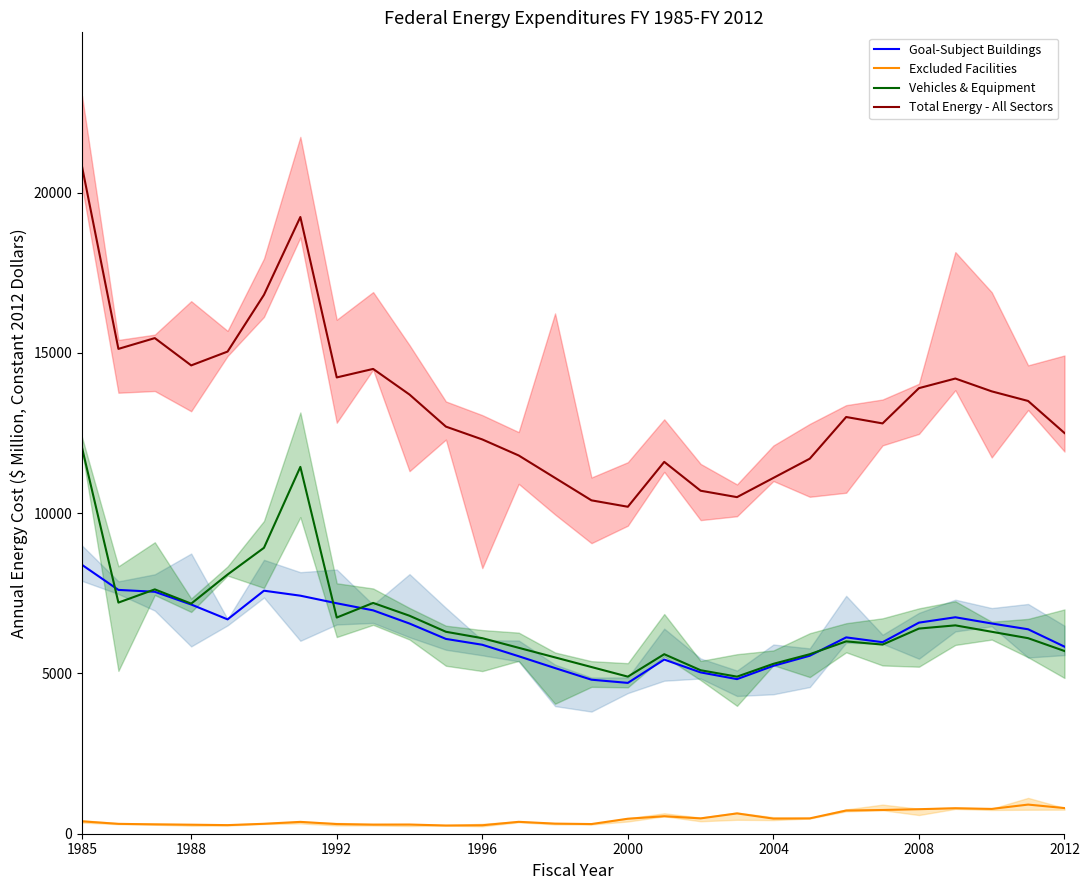

Where is Excluded Facilities nearest to the value 582?

16